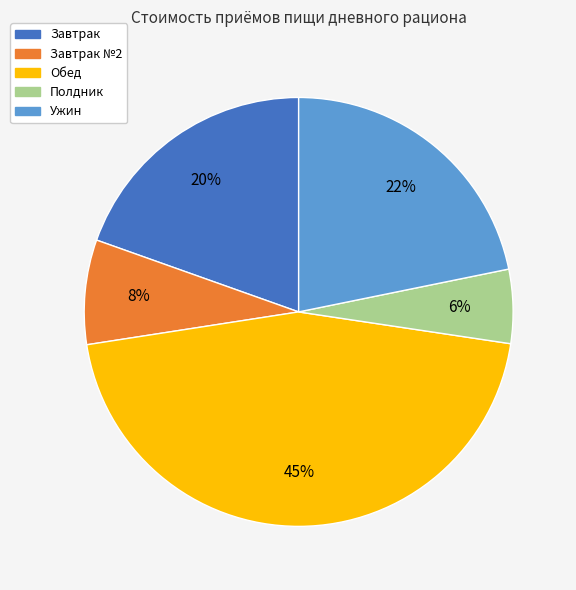

Is there a majority slice in this chart?

No